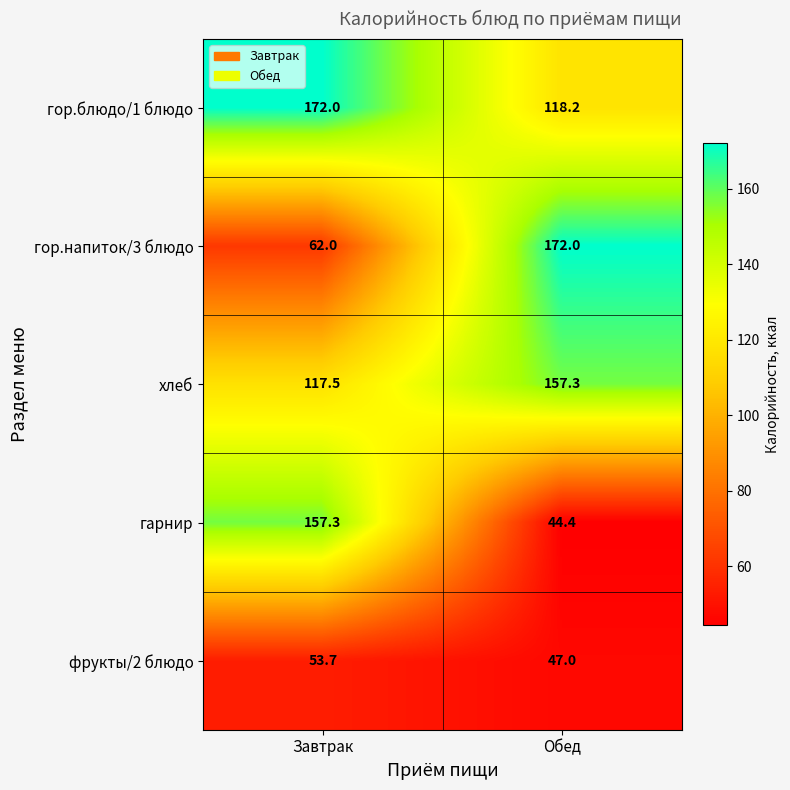

Which series has the largest range (max minus min)?

гарнир